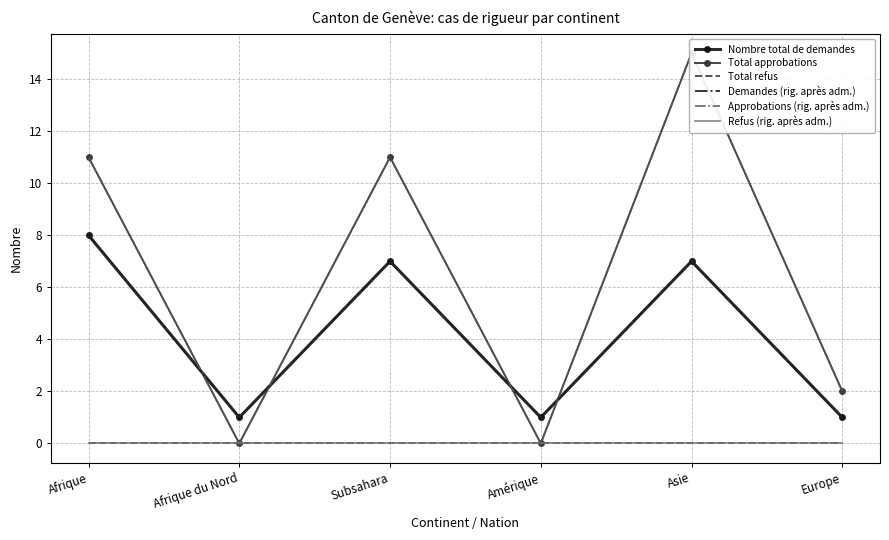

Is it true that Total refus equals 0 at Europe?

True